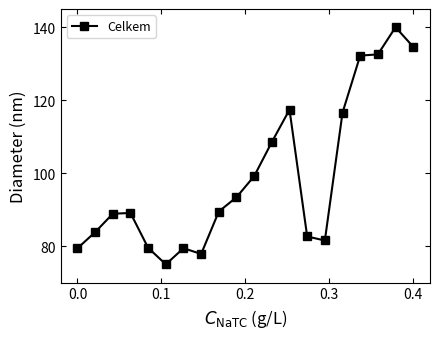

What is the minimum value shown in the chart?

75.0